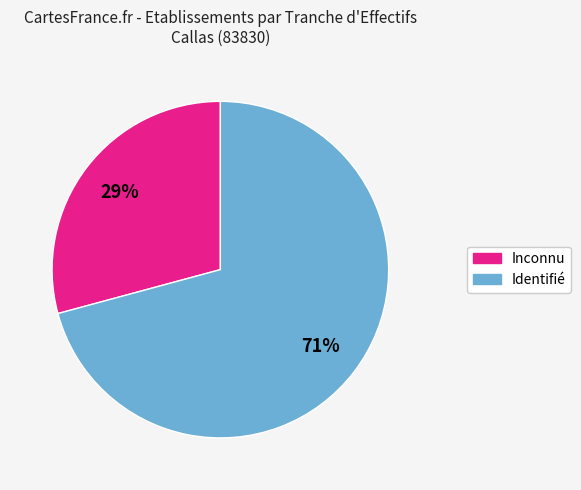

To the nearest percent, what is the average slice percentage?

50%